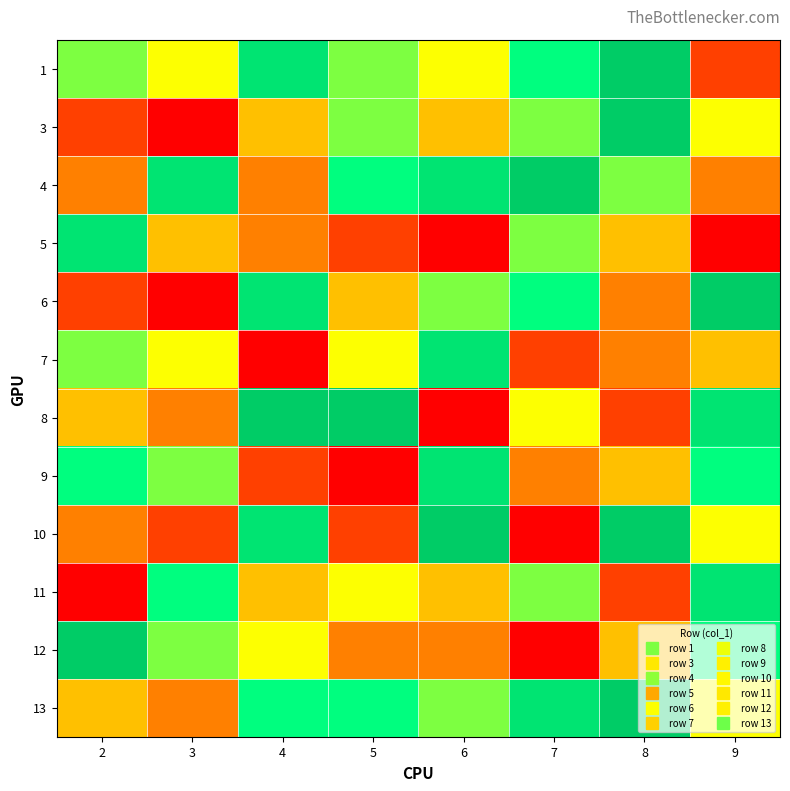

At how many categories does at least one series exceed 5?

8